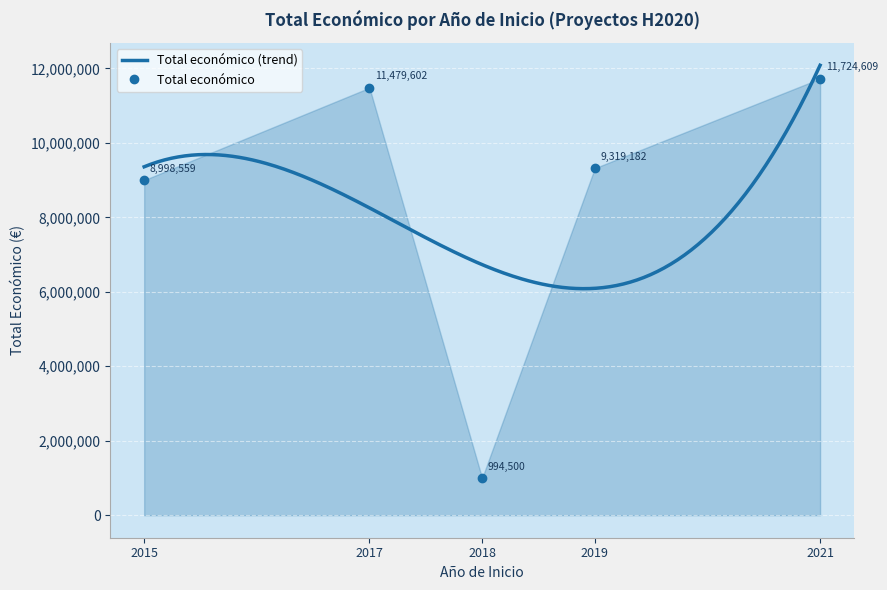

Count the number of data series in this chart.

1